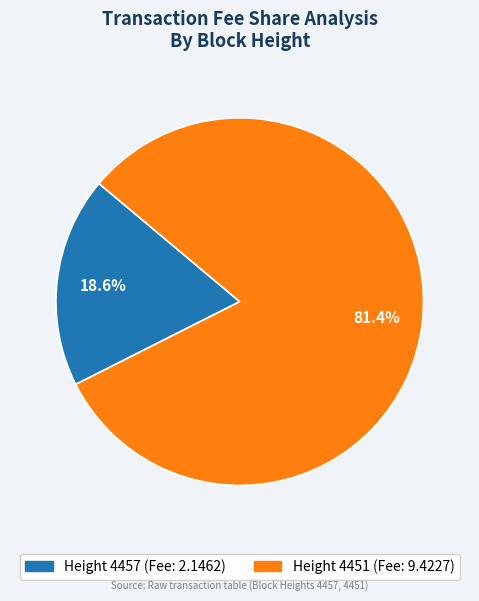

To the nearest percent, what is the difference between the Height 4451 and Height 4457 slice percentages?

63%